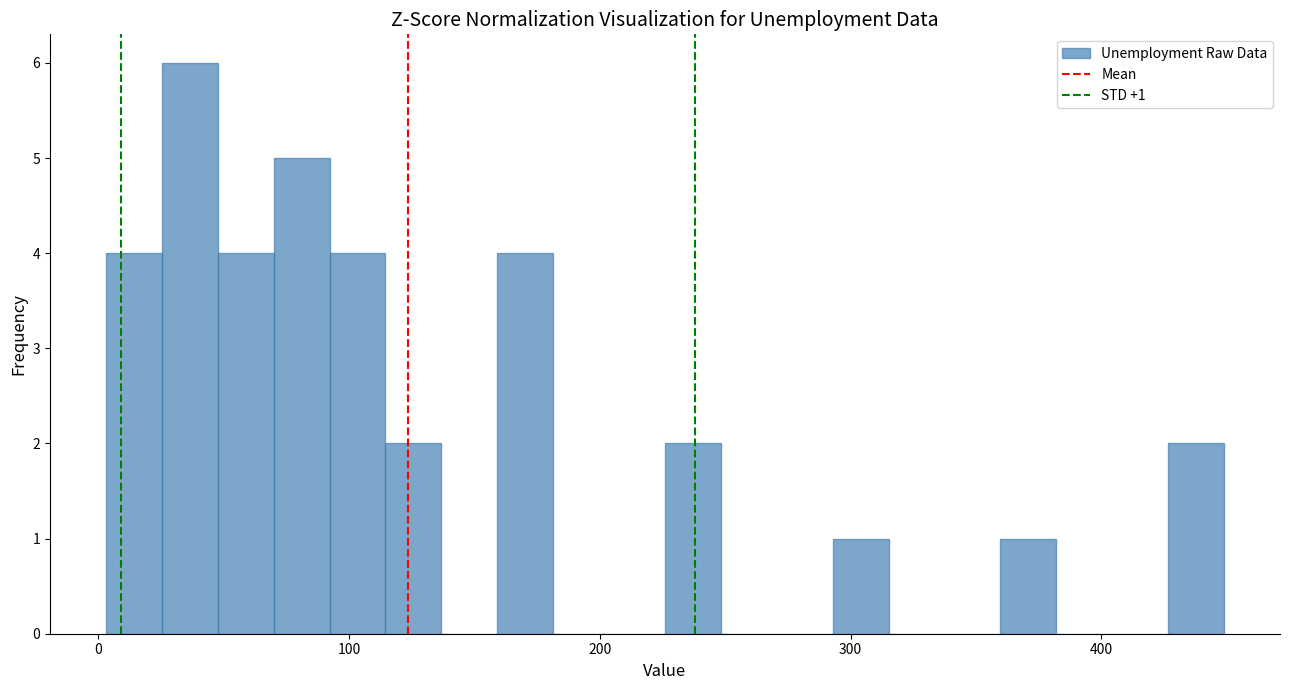

Around what value on the x-axis is the tallest bar? Give the approximate position of its centre, as read against the axis.

40